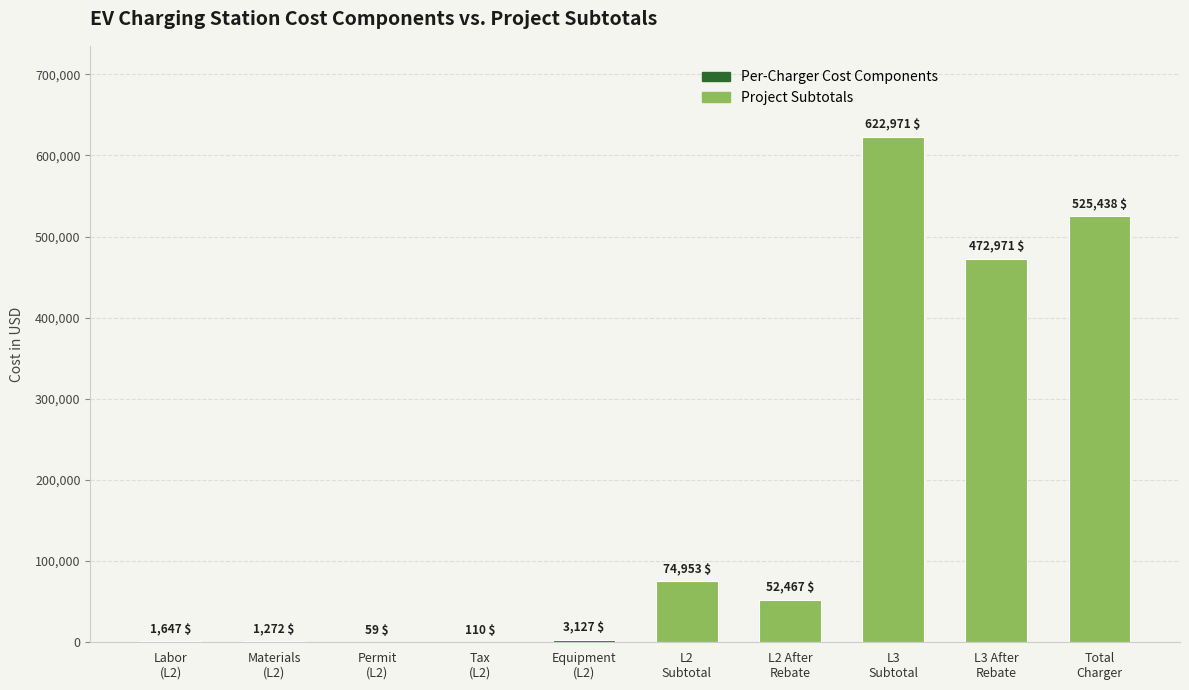

What is the greatest value displayed?

622971.4